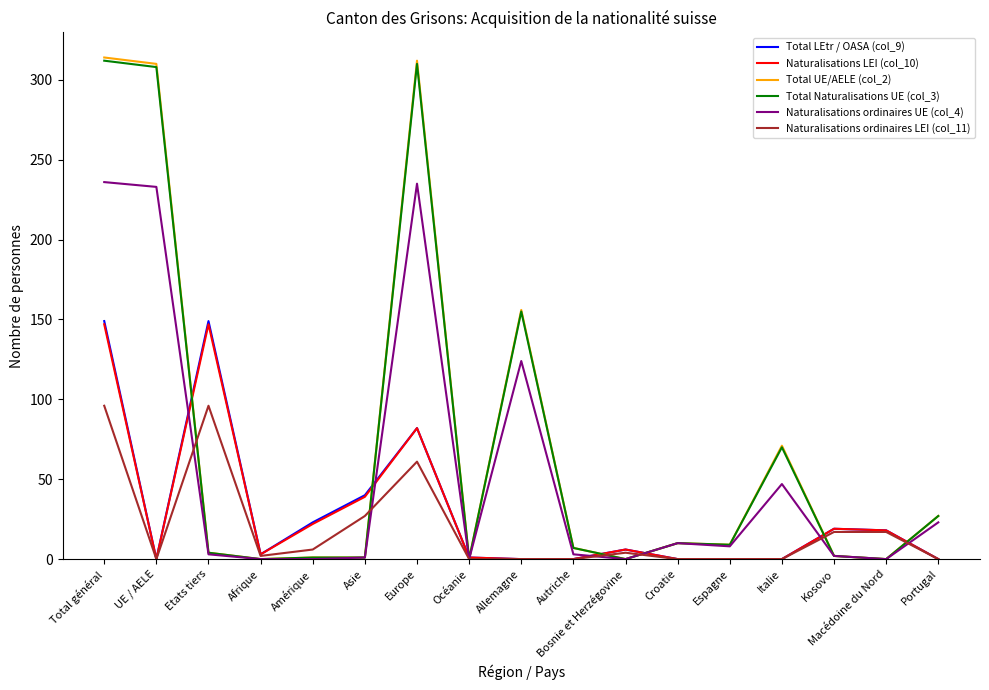

What is the total value across all series at Europe?

1082